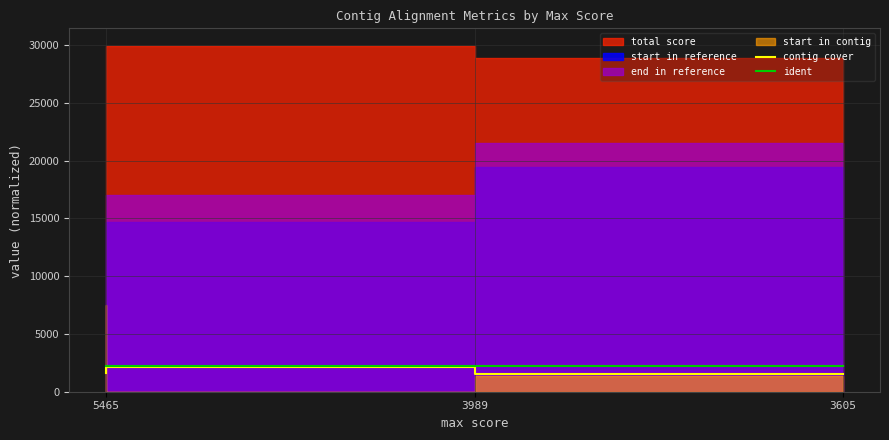

At which label is ident closest to 2216?

5465